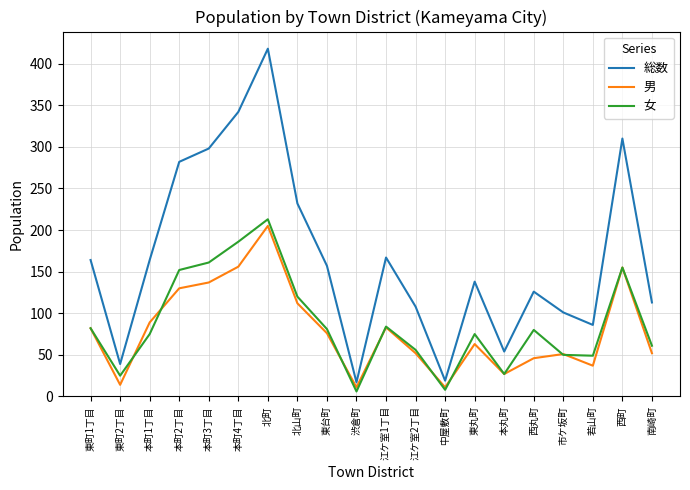

What is the approximate value of 男 at 東台町?

76